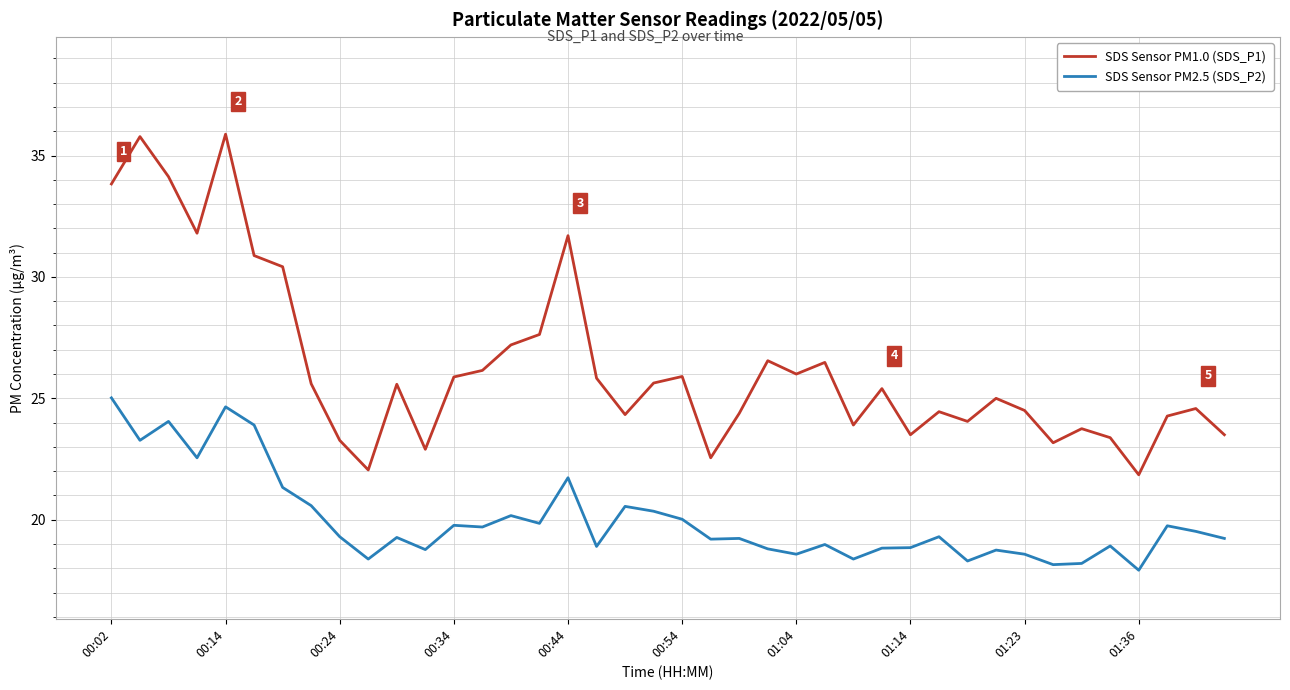

How many categories are shown in the chart?

40